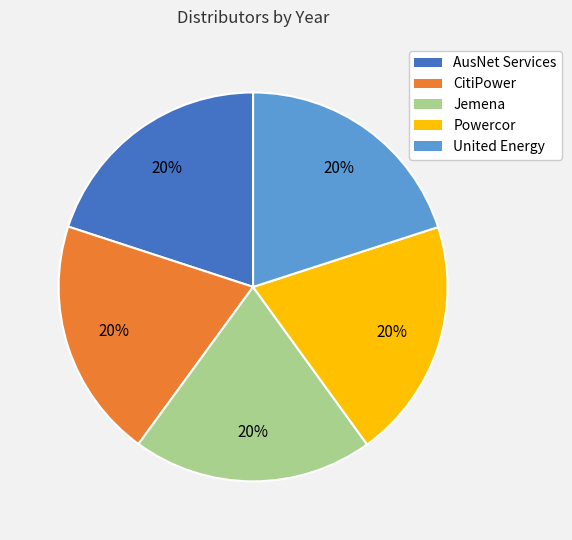

Does Powercor represent more than half of the total?

No